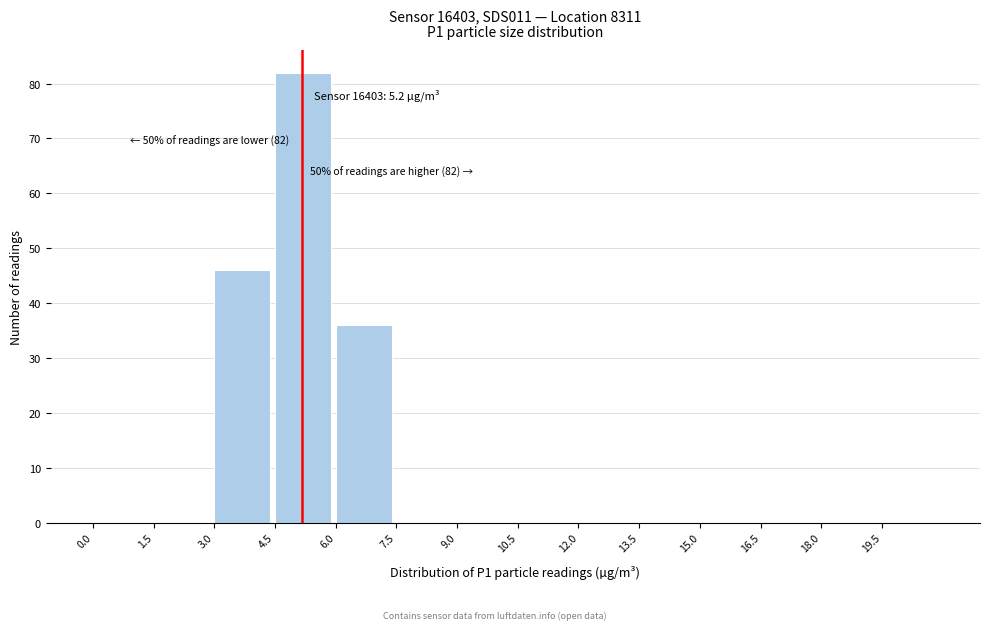

Over which range of the x-axis is the bar tallest?

4.5 to 6.0